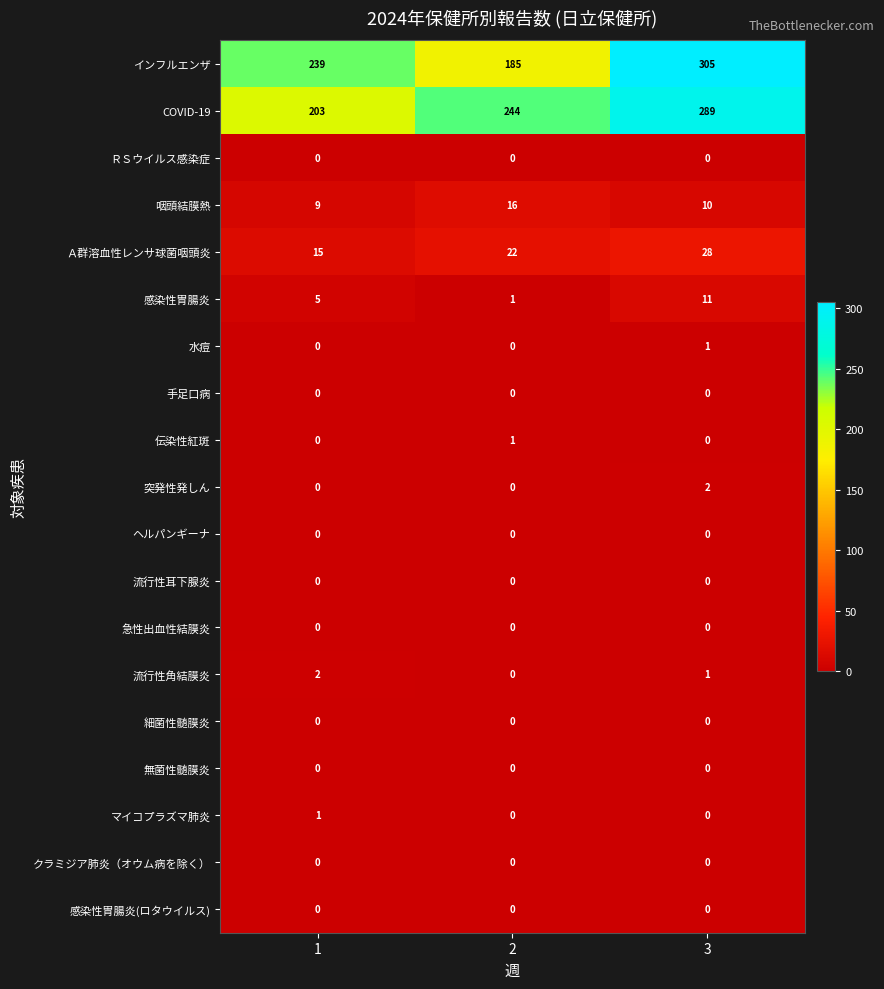

How many categories are shown in the chart?

3